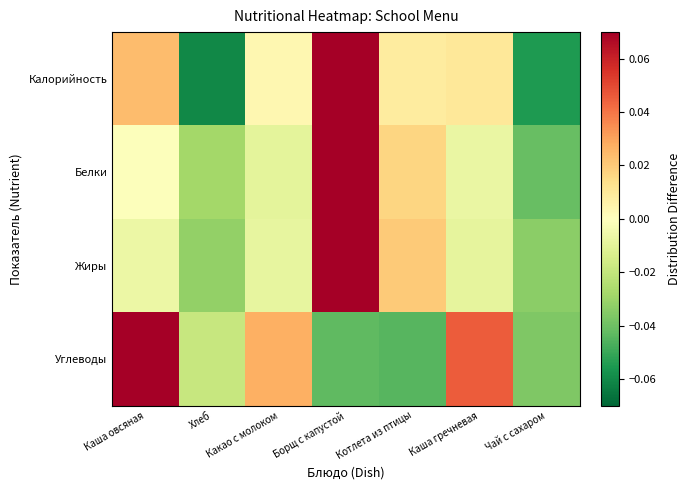

Reading left to right, list all the values displayed in this chart.

Калорийность: Каша овсяная=0.0	Хлеб=-0.1	Какао с молоком=0.0	Борщ с капустой=0.1	Котлета из птицы=0.0	Каша гречневая=0.0	Чай с сахаром=-0.1
Белки: Каша овсяная=-0.0	Хлеб=-0.0	Какао с молоком=-0.0	Борщ с капустой=0.1	Котлета из птицы=0.0	Каша гречневая=-0.0	Чай с сахаром=-0.0
Жиры: Каша овсяная=-0.0	Хлеб=-0.0	Какао с молоком=-0.0	Борщ с капустой=0.1	Котлета из птицы=0.0	Каша гречневая=-0.0	Чай с сахаром=-0.0
Углеводы: Каша овсяная=0.1	Хлеб=-0.0	Какао с молоком=0.0	Борщ с капустой=-0.0	Котлета из птицы=-0.0	Каша гречневая=0.0	Чай с сахаром=-0.0